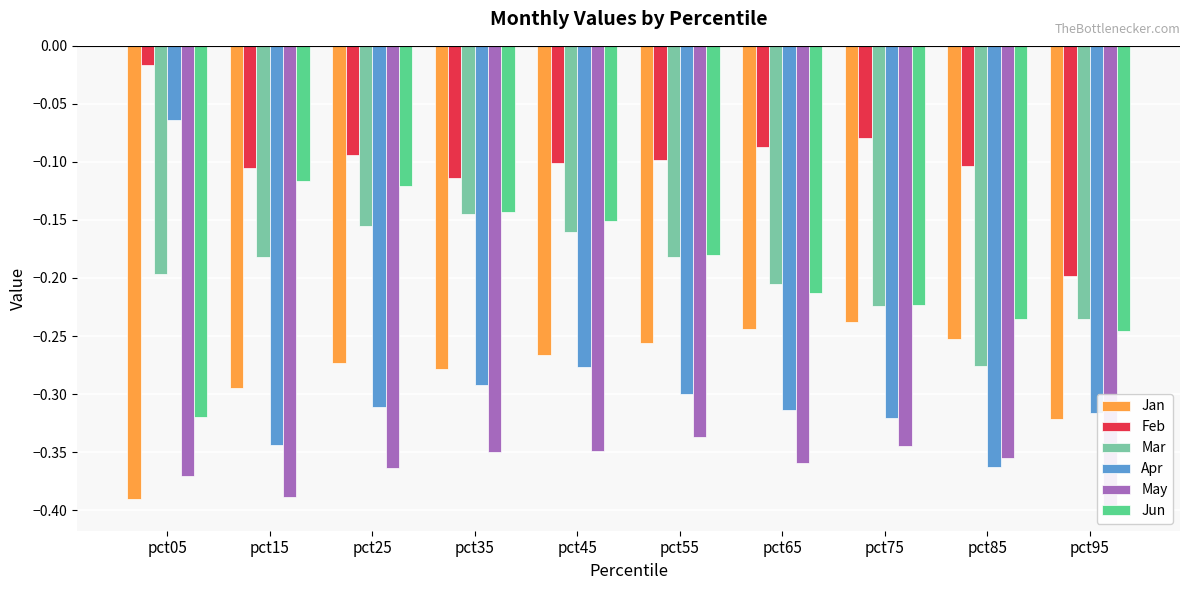

What is the total value across all series at pct95?

-1.7